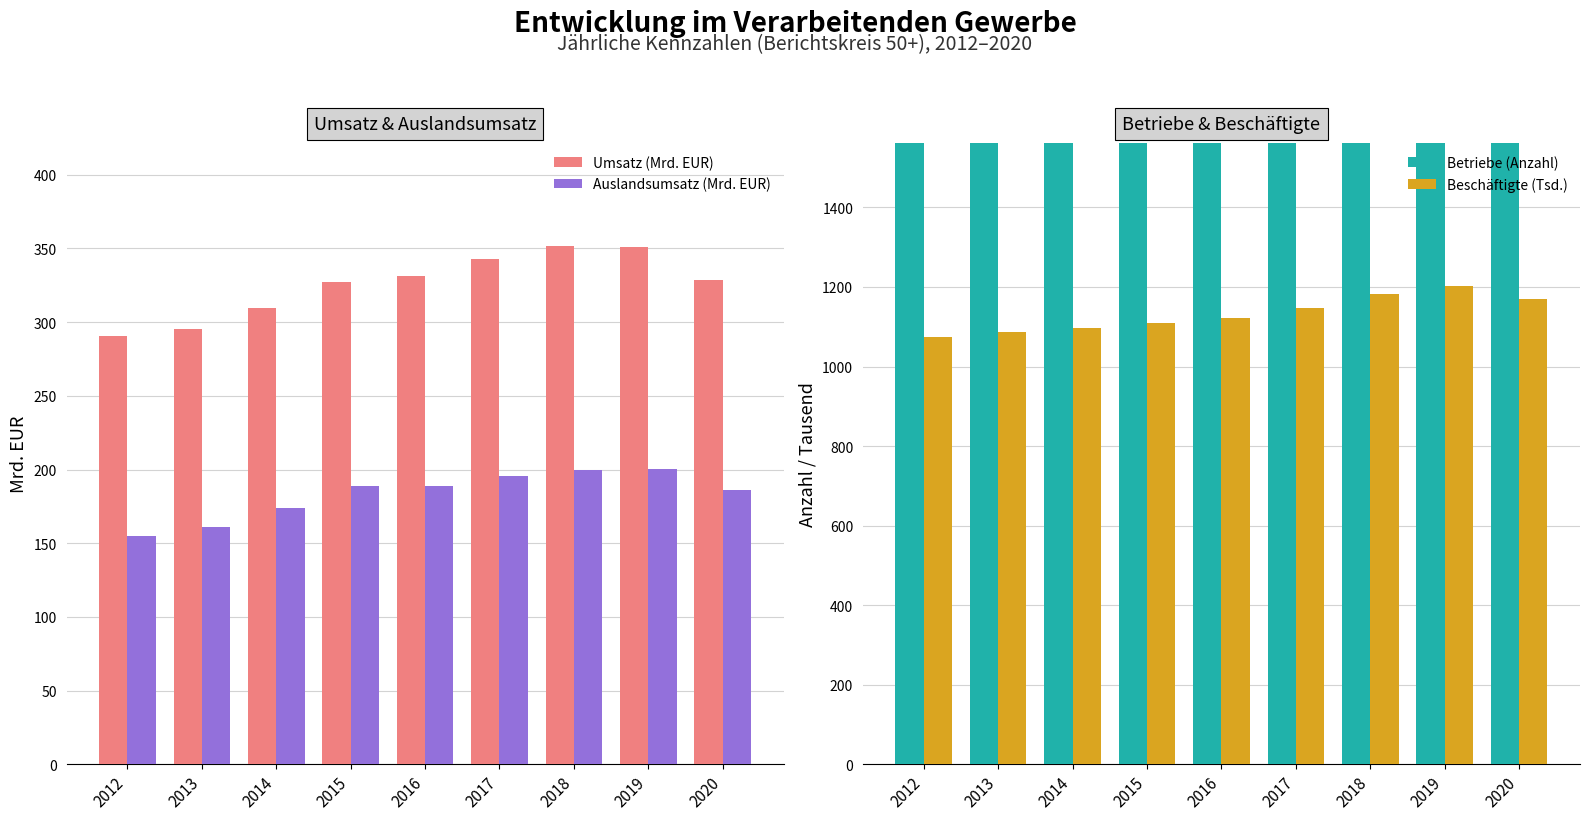

What is the value of the Umsatz (Mrd. EUR) bar at the 7th from the left?

351.4